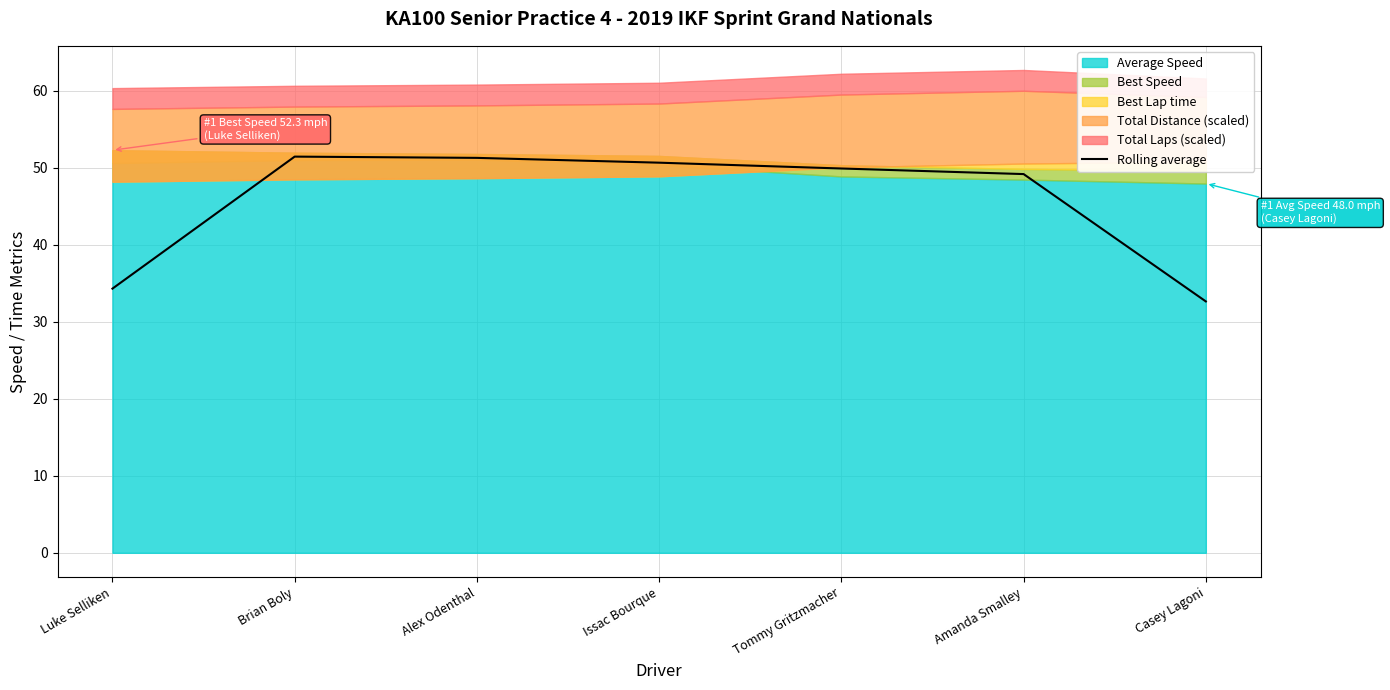

List the labels in order of value, smallest first.

Casey Lagoni, Luke Selliken, Amanda Smalley, Tommy Gritzmacher, Issac Bourque, Alex Odenthal, Brian Boly